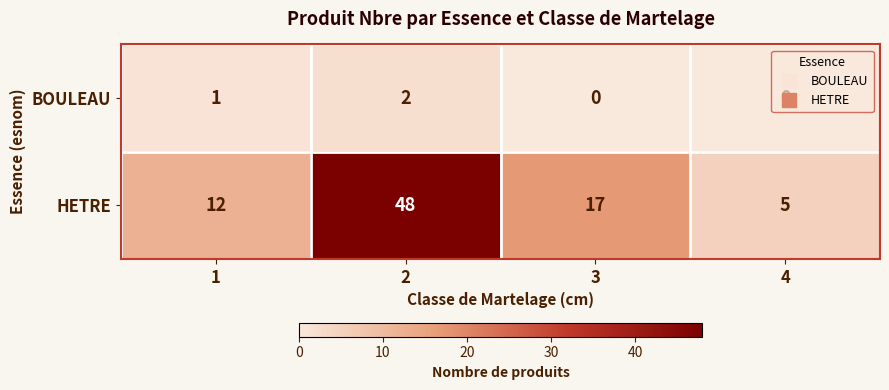

What is the difference between the maximum and minimum values in the HETRE series?

43